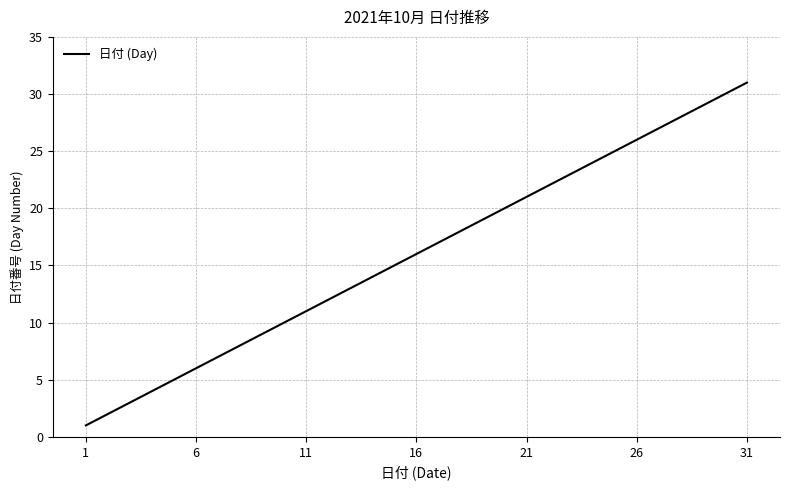

What is the maximum value shown in the chart?

31